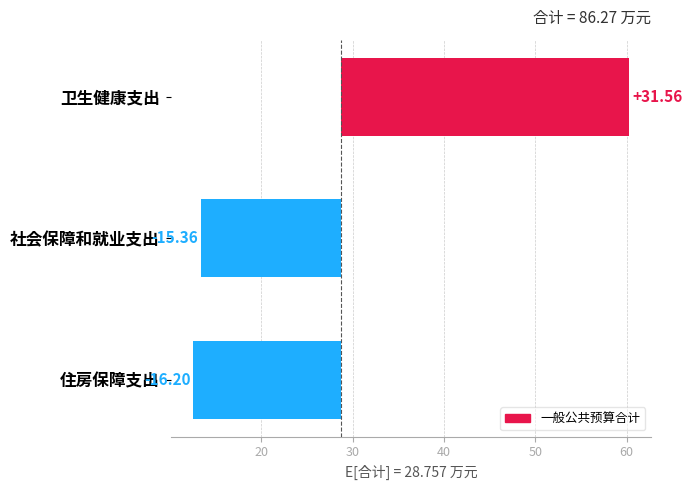

What is the smallest value displayed?

-16.2